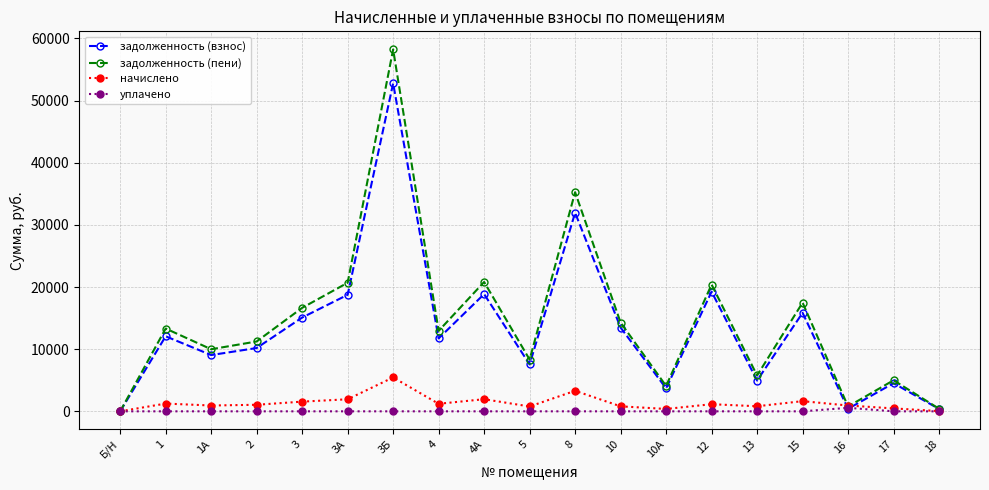

Where does the задолженность (взнос) series first go above 11733?

1